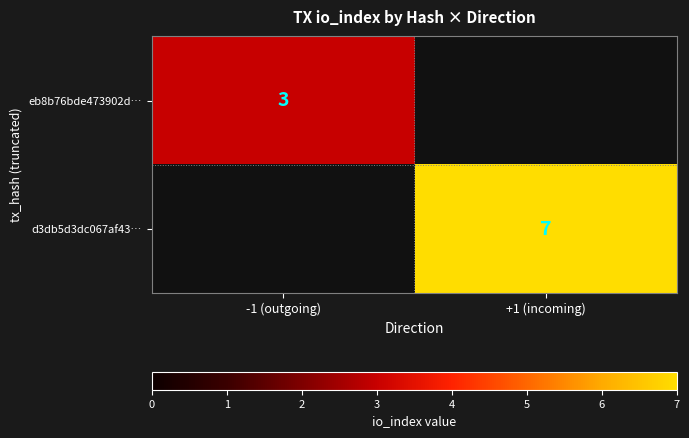

The value of d3db5d3dc067af43… at +1 (incoming) is 12. True or false?

False